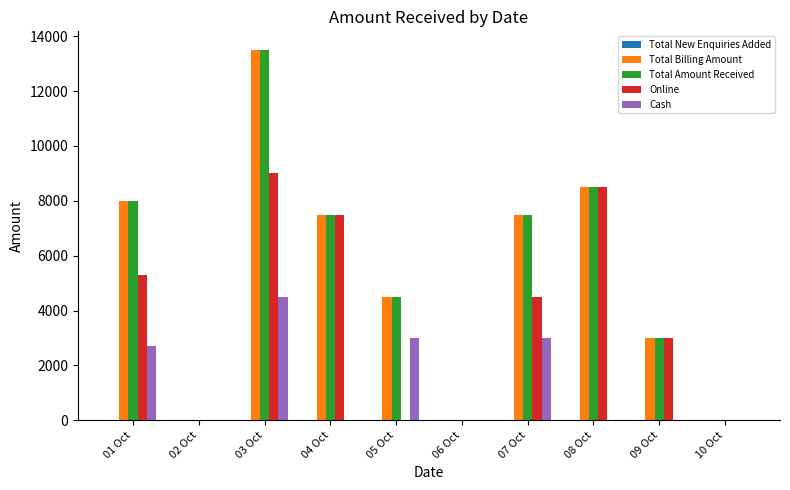

What is the average value of the Total Billing Amount series?

5250